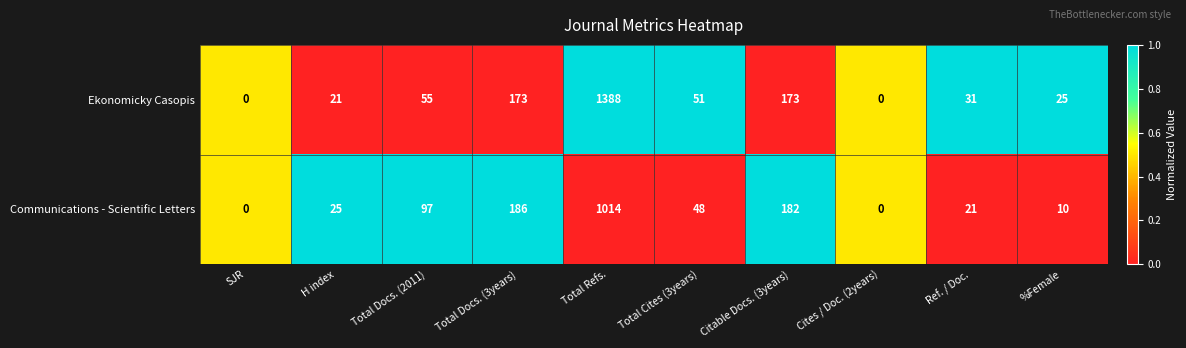

What value does the Communications - Scientific Letters series have at Citable Docs. (3years), to the nearest 100?

200